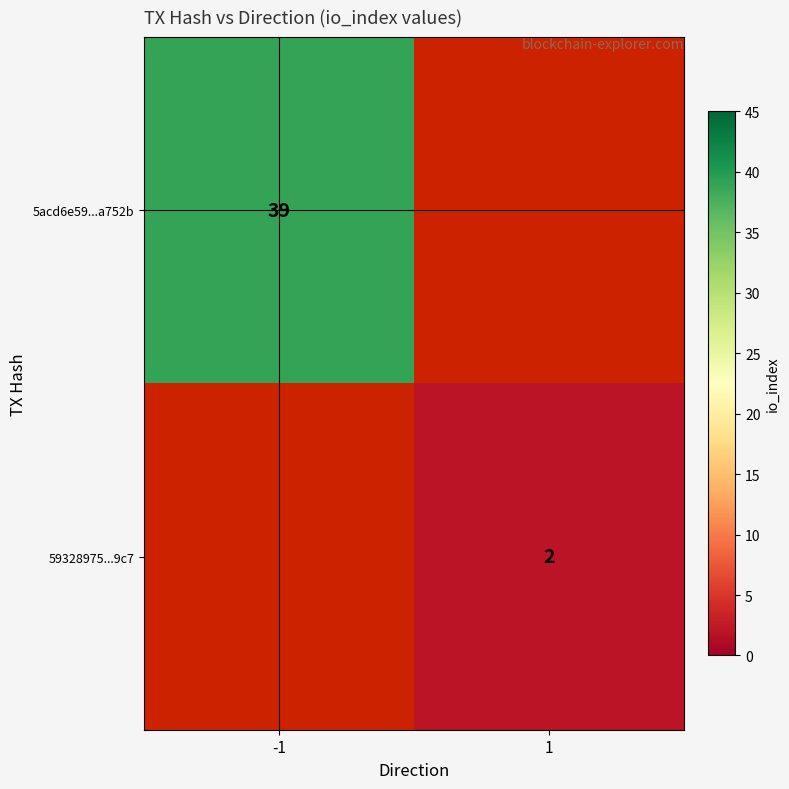

How many series are shown in this chart?

2